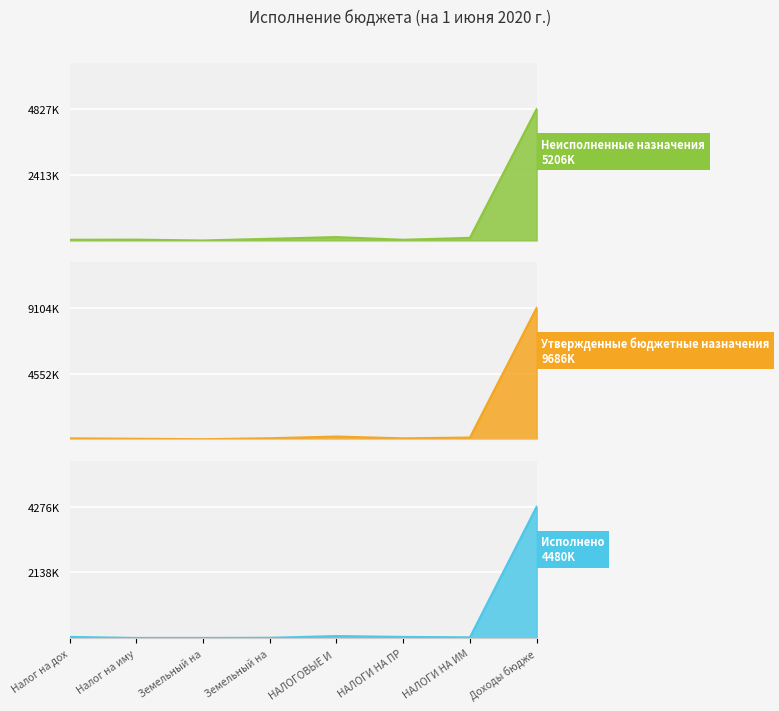

The value of Неисполненные назначения at НАЛОГИ НА ПР is 27647.0. True or false?

True